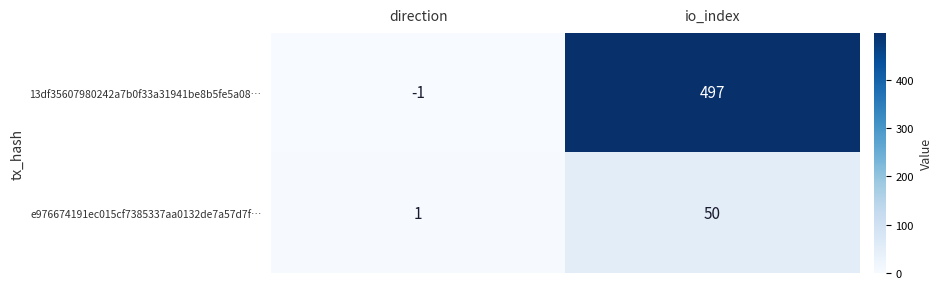

Which series changed the most between direction and io_index?

13df35607980242a7b0f33a31941be8b5fe5a08…